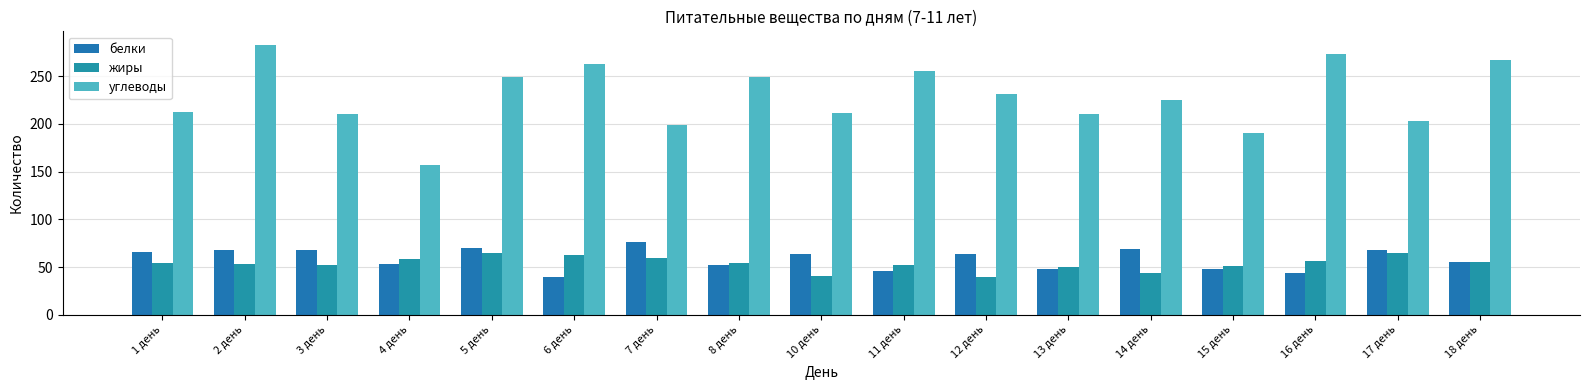

Which series has the widest spread of values?

углеводы